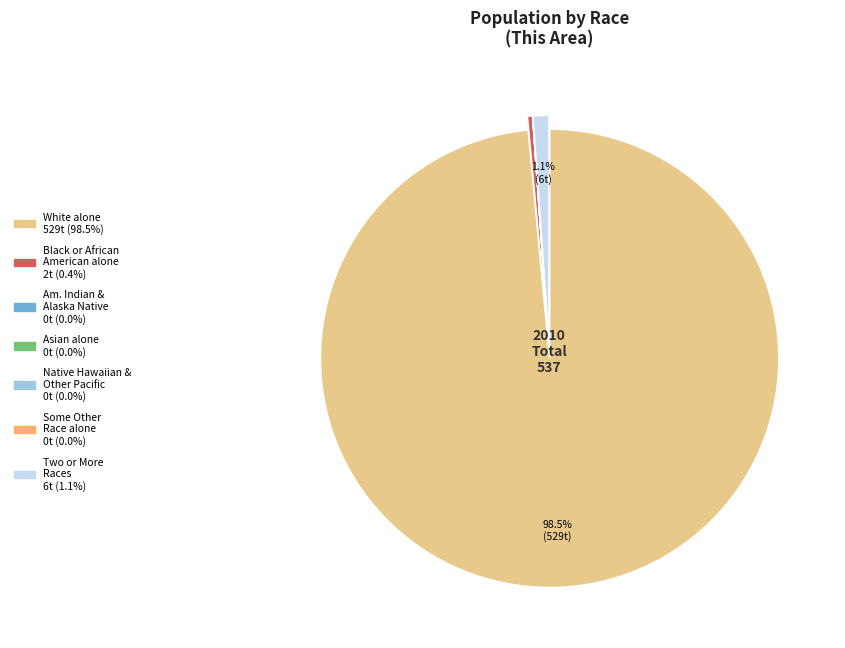

Is there any slice that represents more than half of the pie?

Yes